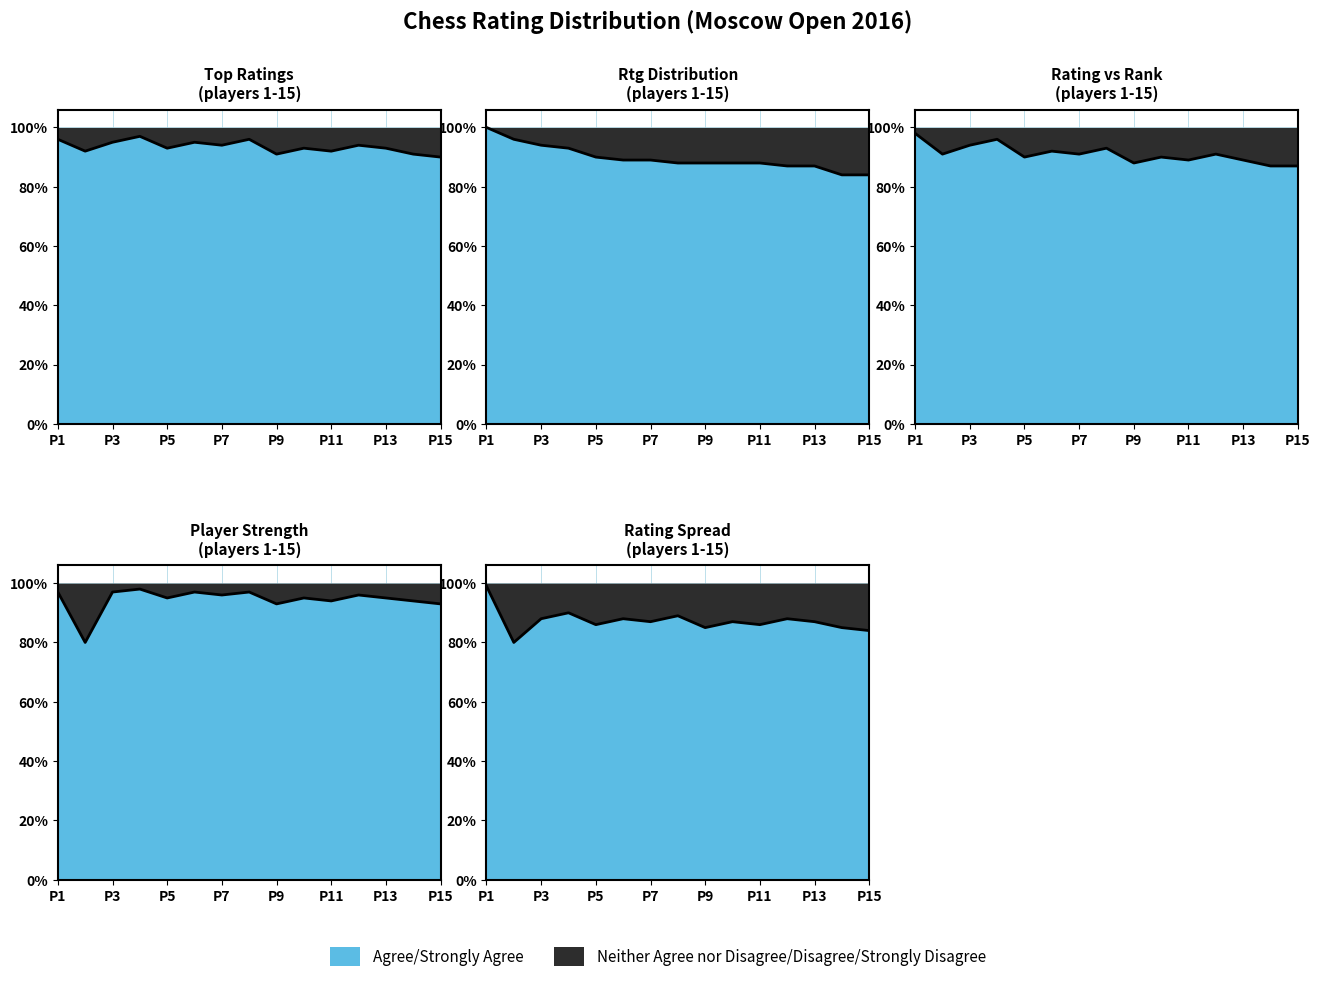

Rank the categories by value from lowest to highest.

14, 15, 12, 13, 8, 9, 10, 11, 6, 7, 5, 4, 3, 2, 1